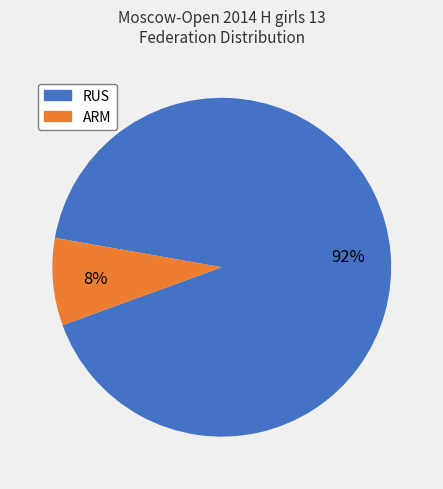

To the nearest percent, what is the average slice percentage?

50%